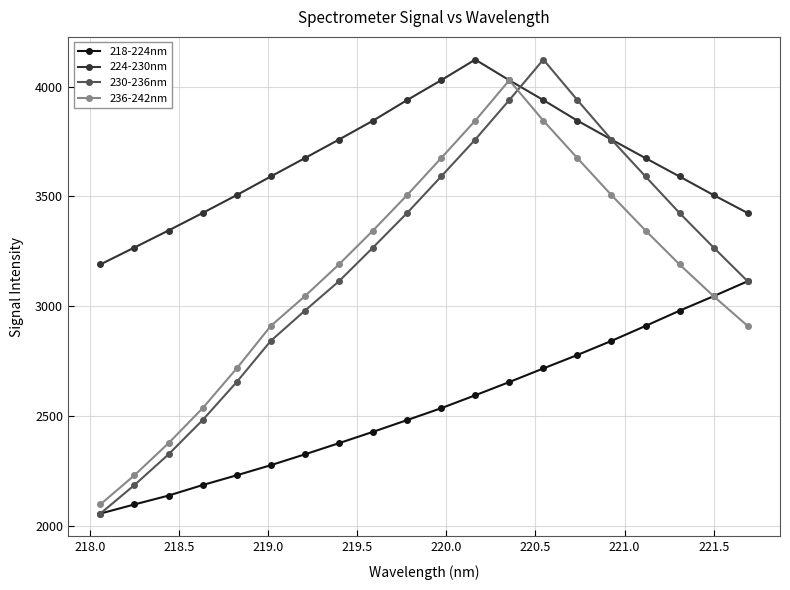

What is the value of the 236-242nm point at the 3rd from the left?

2376.3